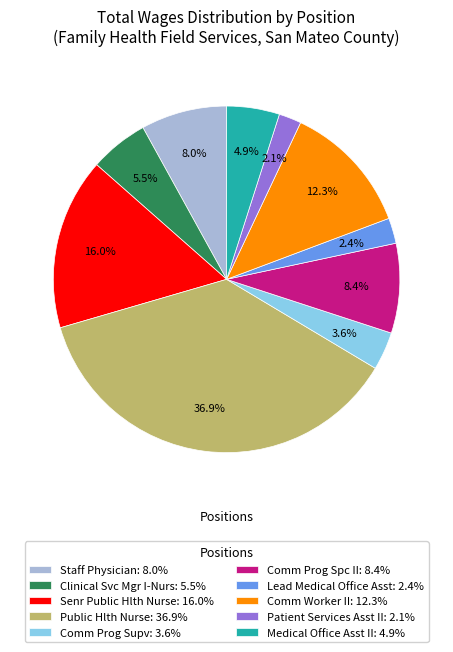

How many slices are in this pie chart?

10